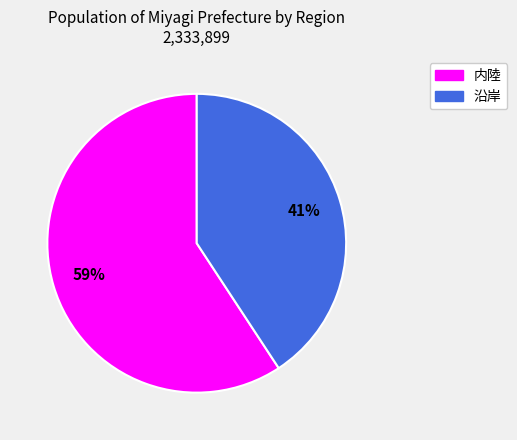

Between 内陸 and 沿岸, which is larger?

内陸